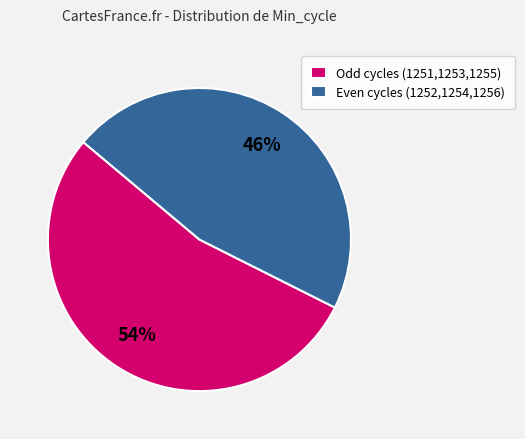

True or false: Odd cycles (1251,1253,1255) accounts for 54% of the total.

True